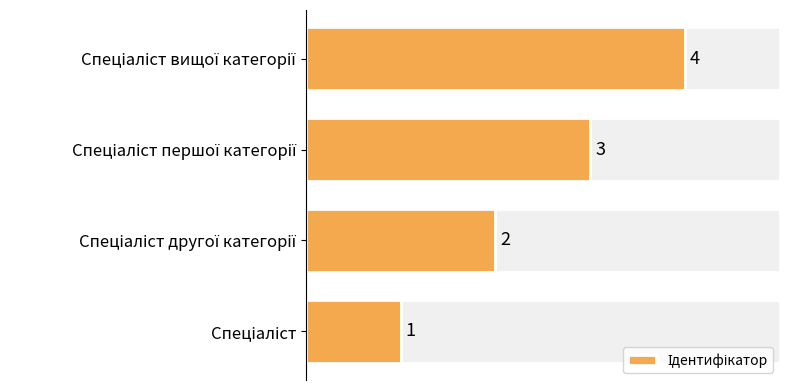

How many values are between 2 and 4?

3